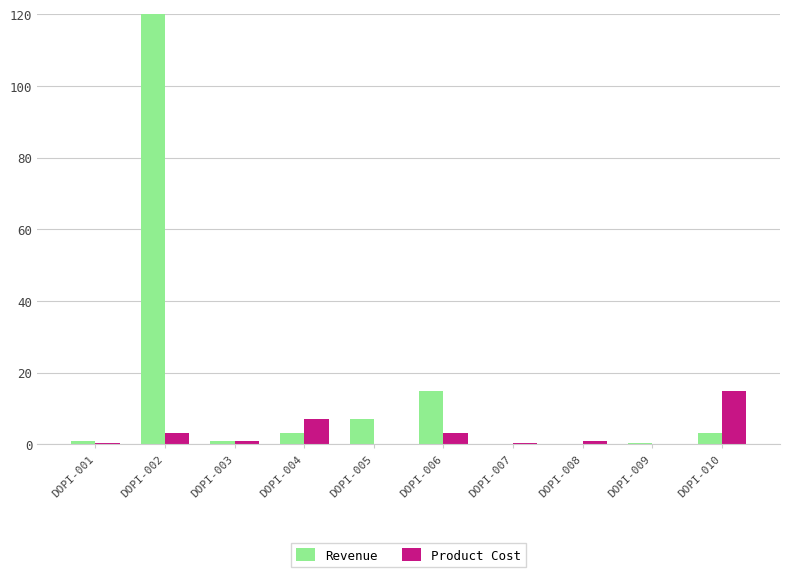

What is the maximum value for Product Cost?

14.8